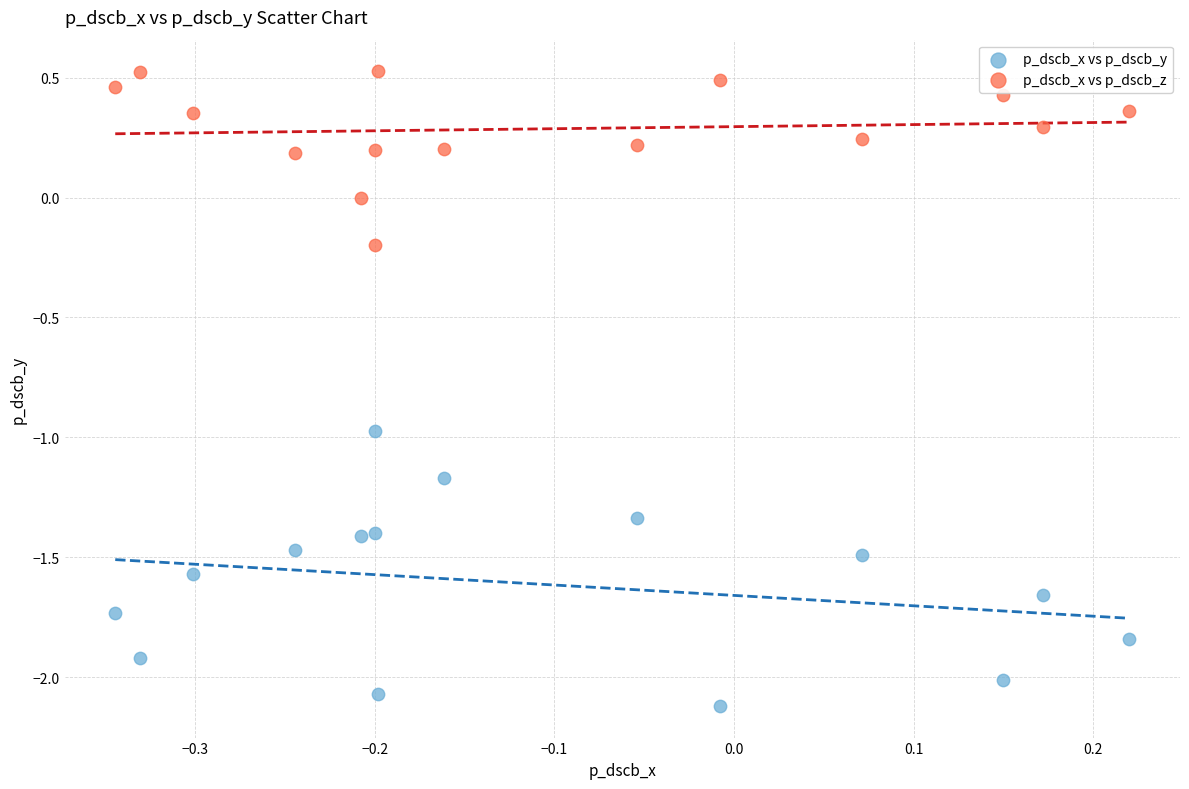

Which series has the largest Y range (max minus min)?

p_dscb_x vs p_dscb_y